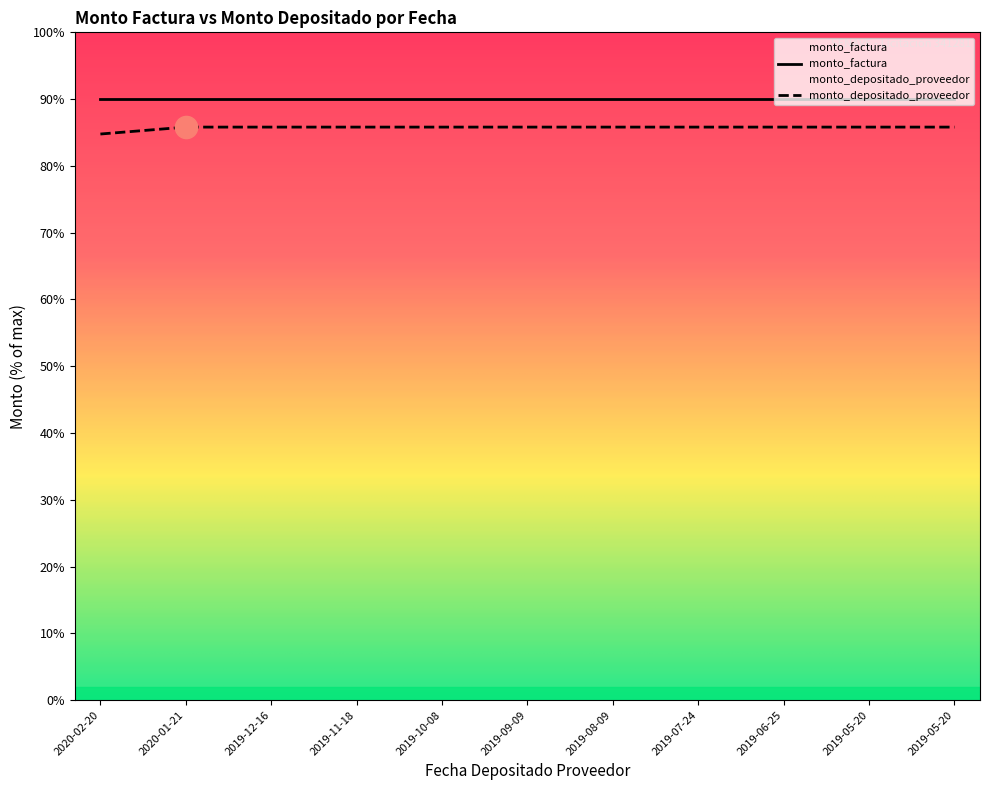

What is the maximum value shown in the chart?

21452571